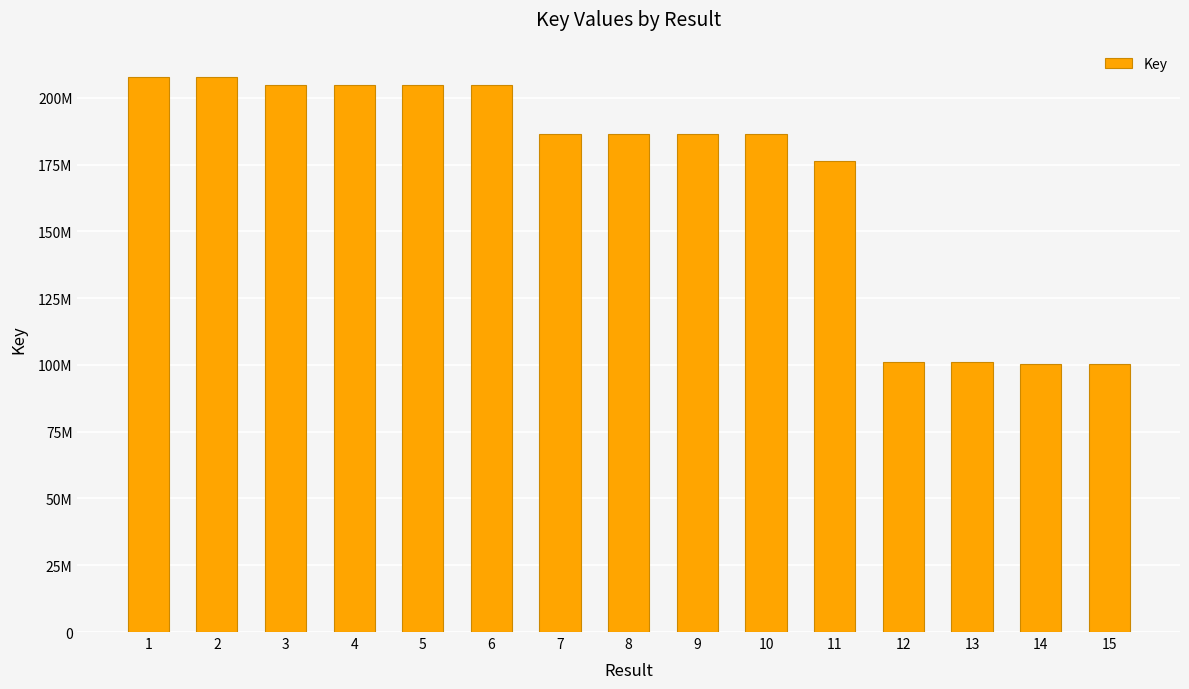

What is the value of the 14th bar from the left?

100403646